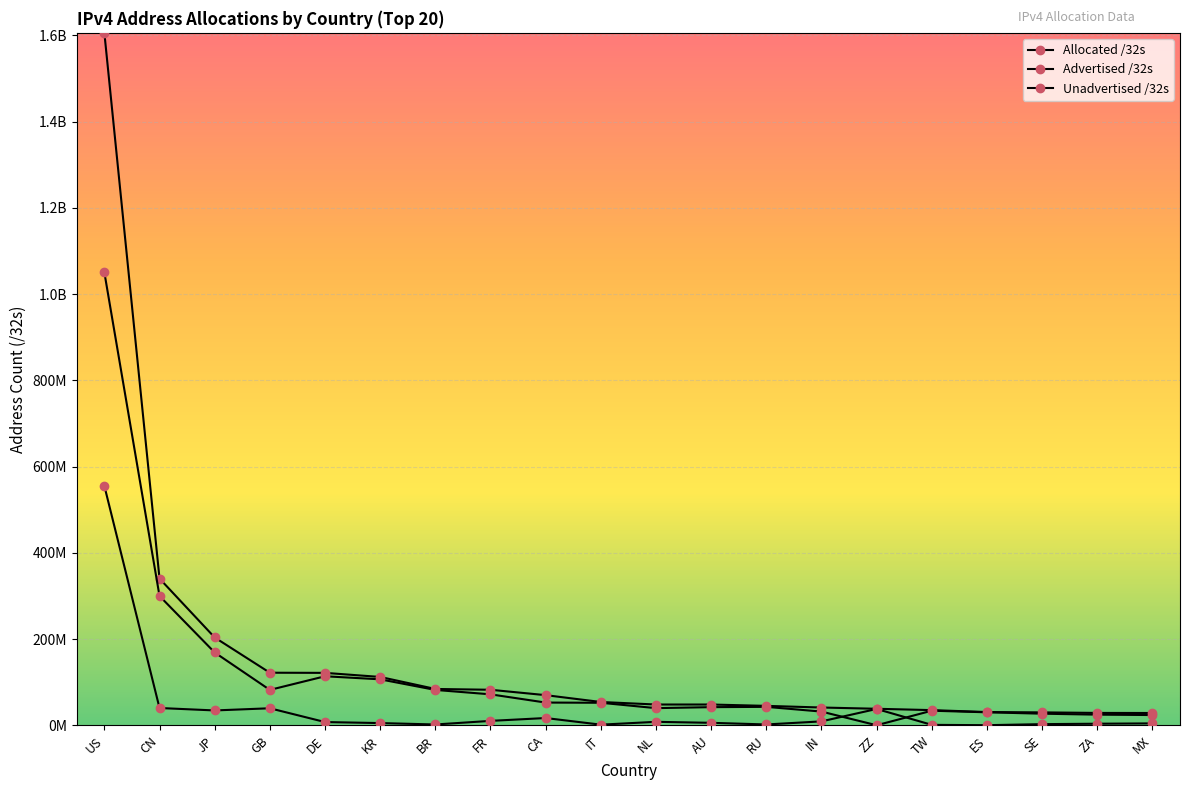

Rank the series by their maximum value, from lowest to highest.

Unadvertised /32s, Advertised /32s, Allocated /32s